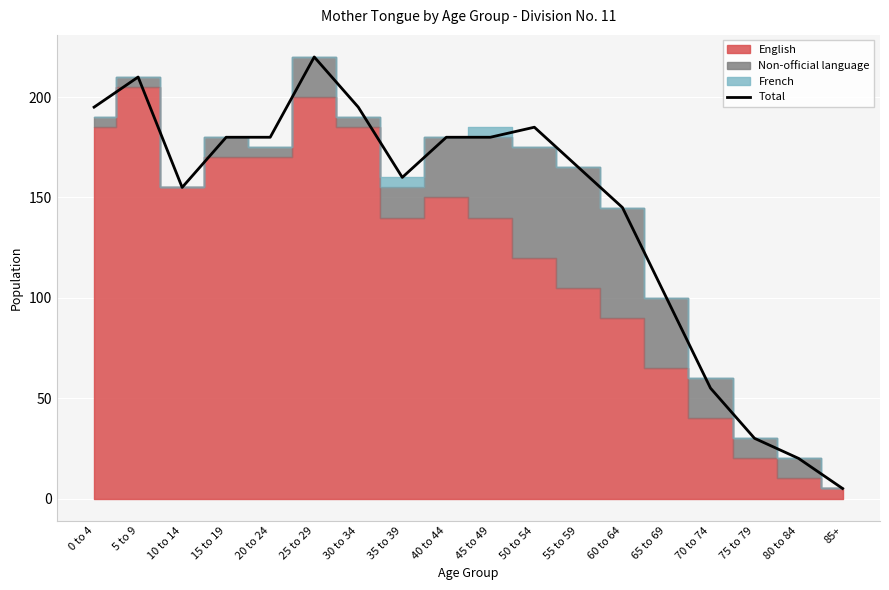

What is the maximum value shown in the chart?

220